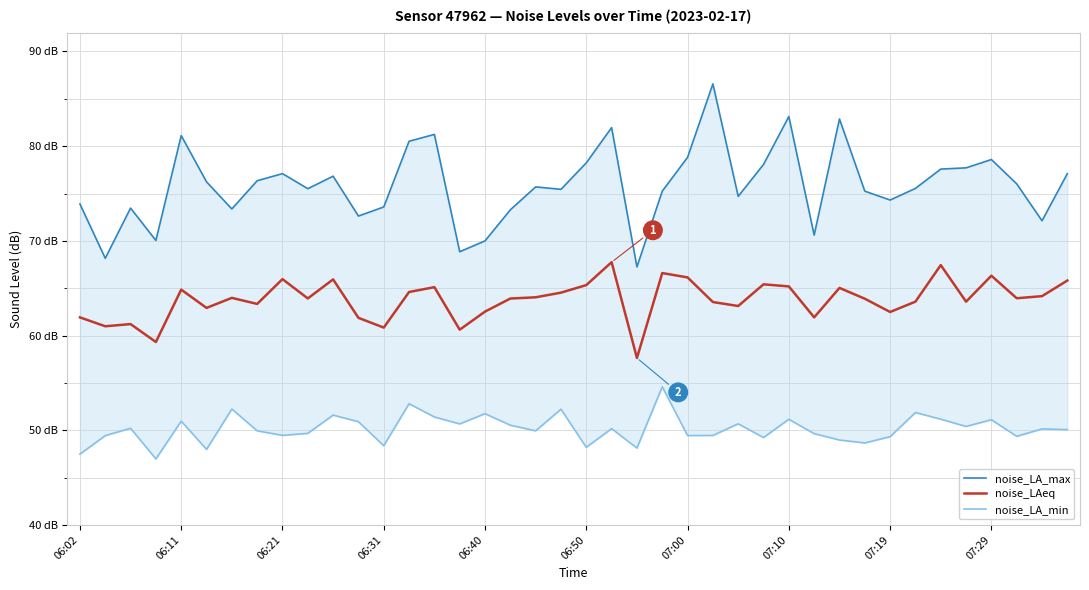

Is it true that noise_LAeq equals 104.4 at 06:11?

False